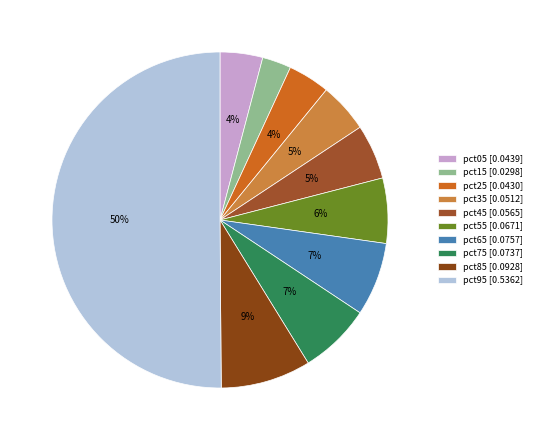

Which slice is the largest?

pct95